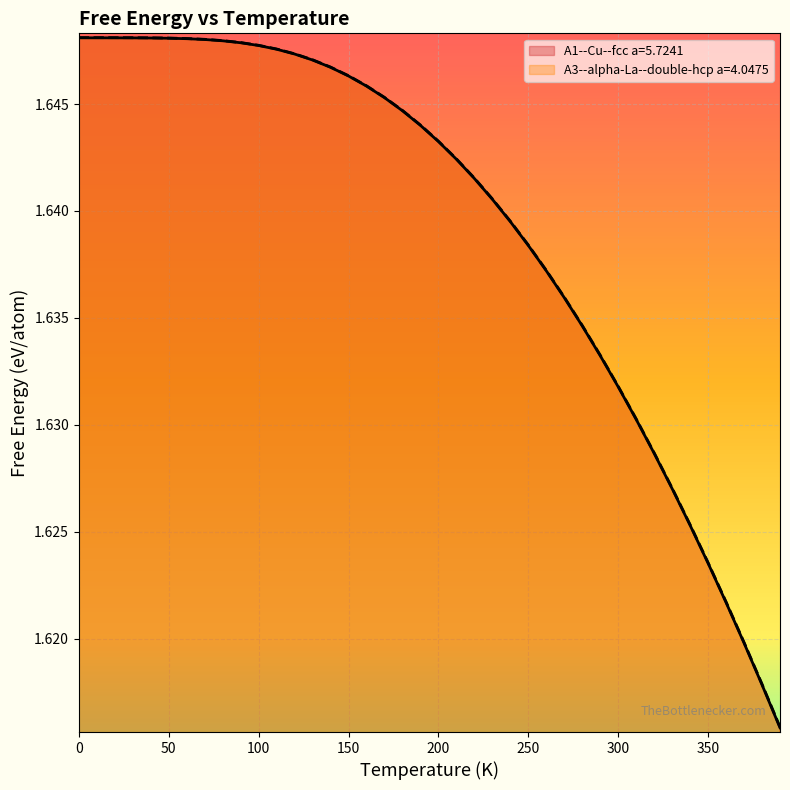

How many lines are shown in the chart?

2